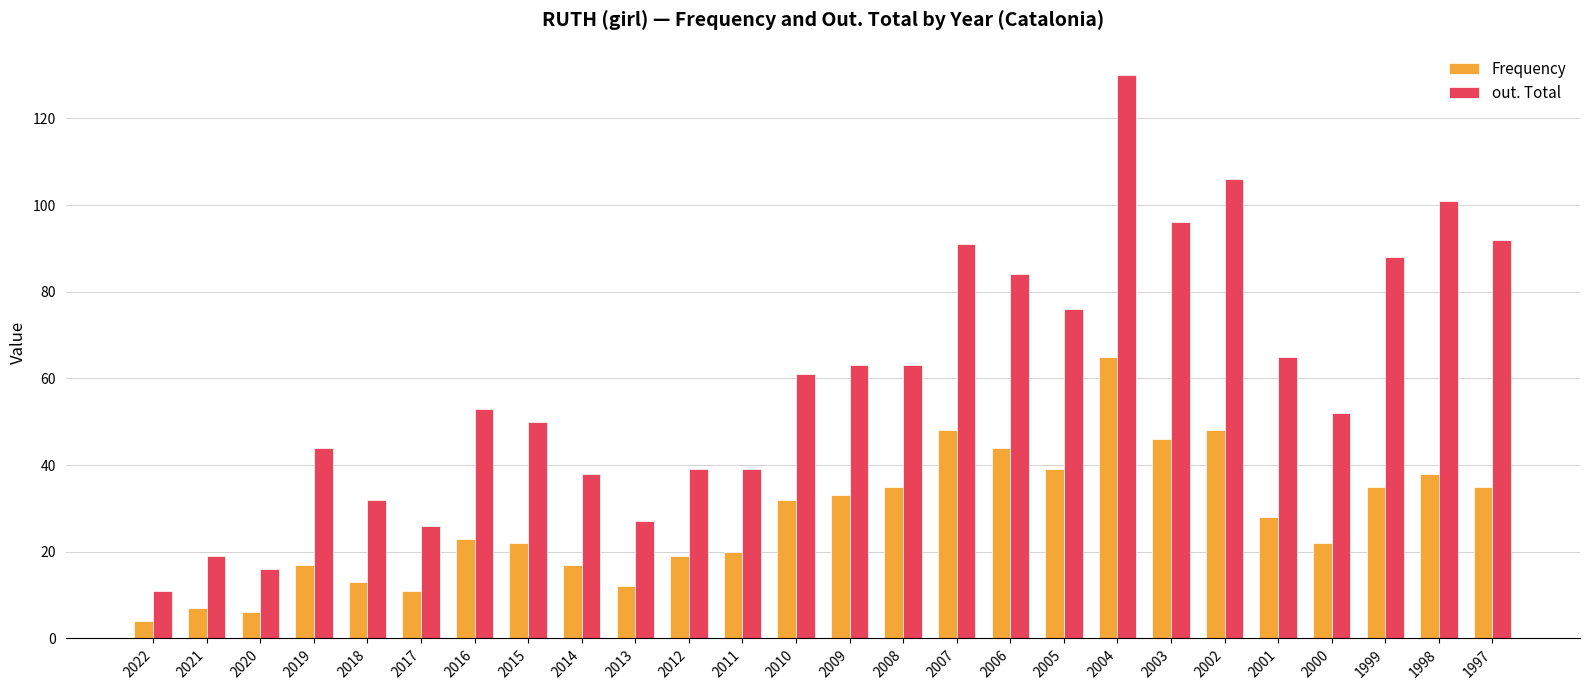

What is the sum of all out. Total values?

1562